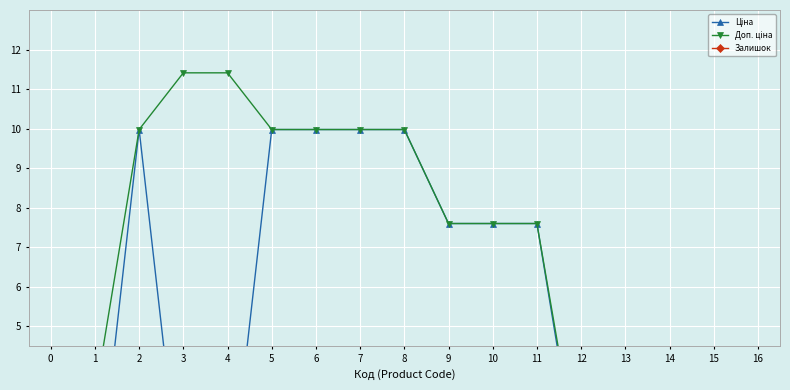

What is the average value of the Ціна series?

4.6